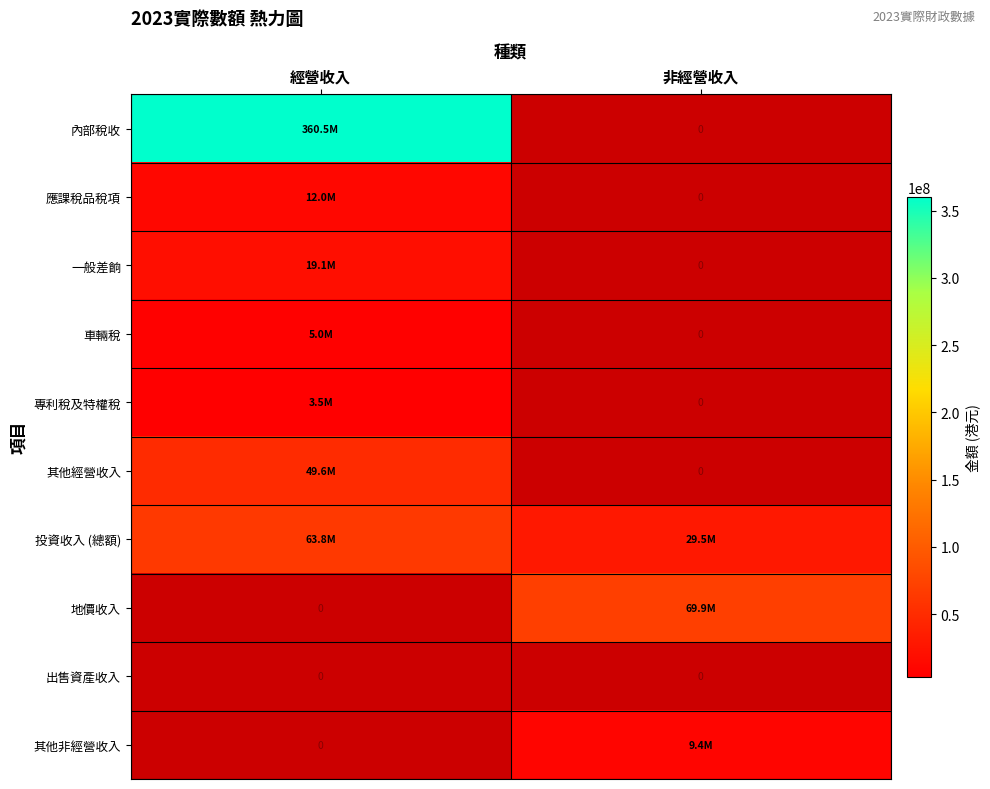

True or false: 出售資產收入 has a value of 0 at 非經營收入.

True